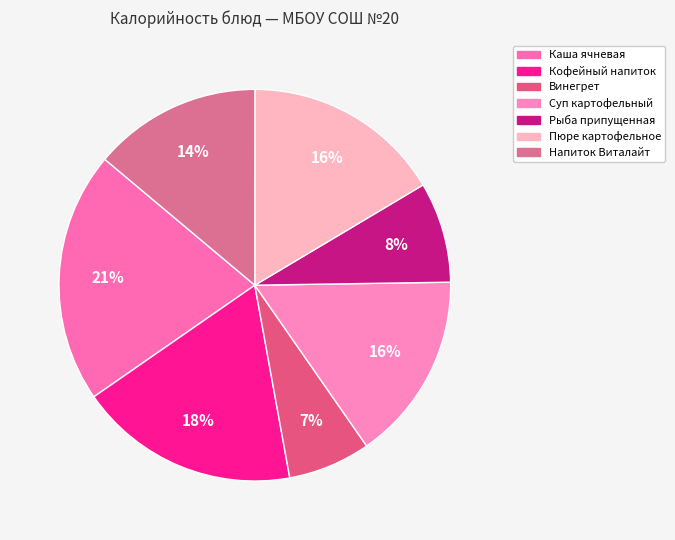

Count the number of slices in the pie.

7